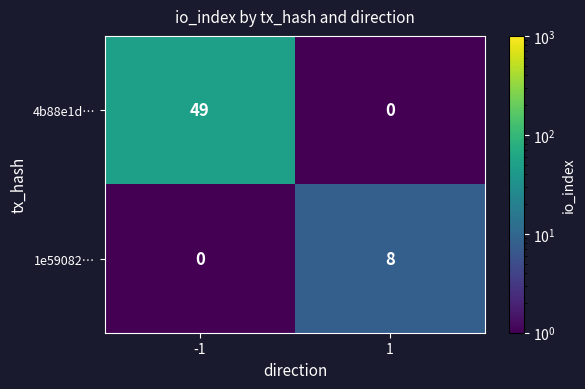

What is the maximum value for 4b88e1d…?

49